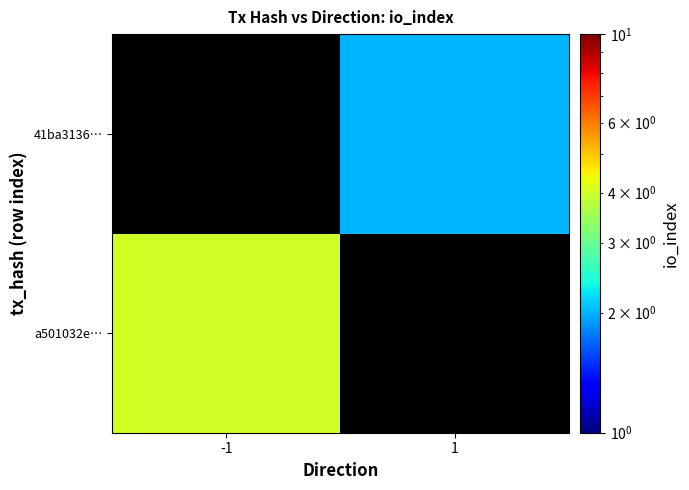

True or false: 41ba3136… has a value of 2.0 at 1.

True